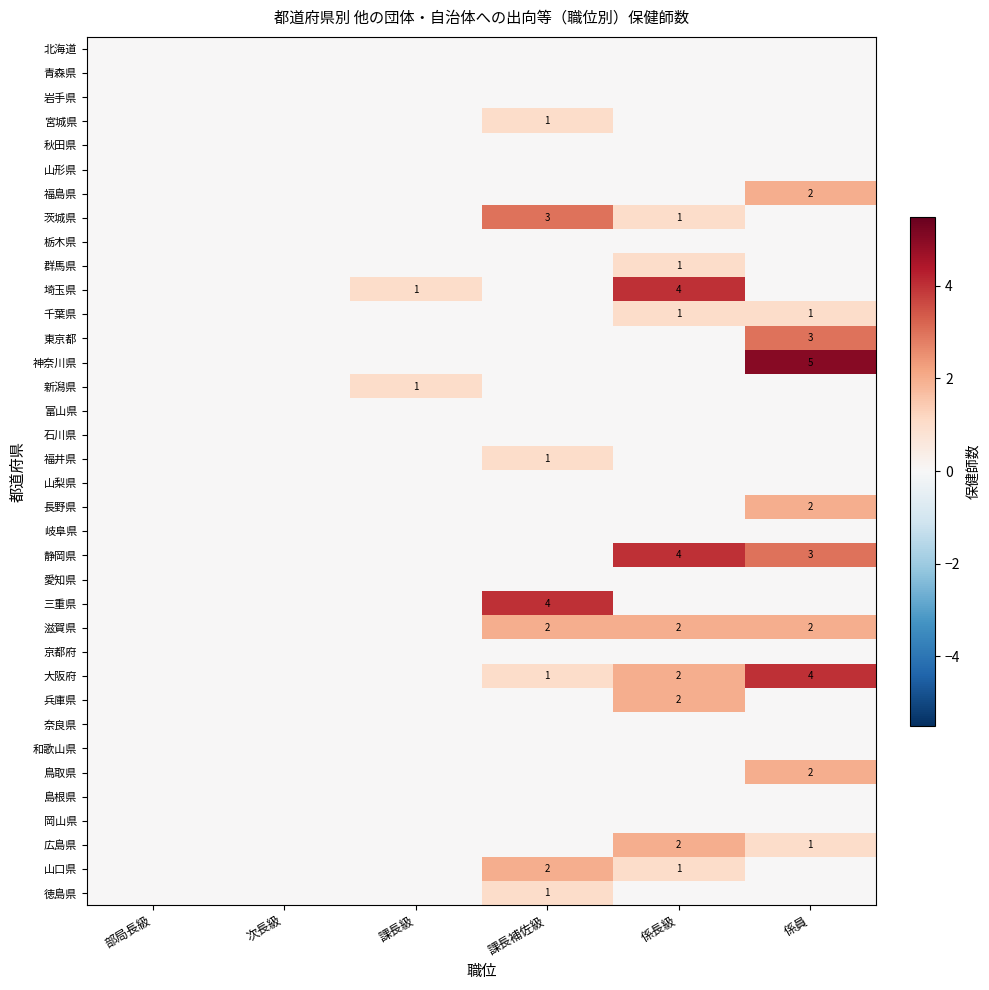

What is the total value across all series at 係長級?

20